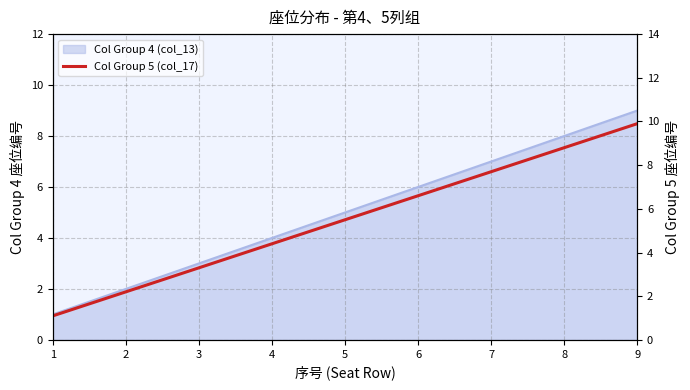

Where does the data first go above 5?

5